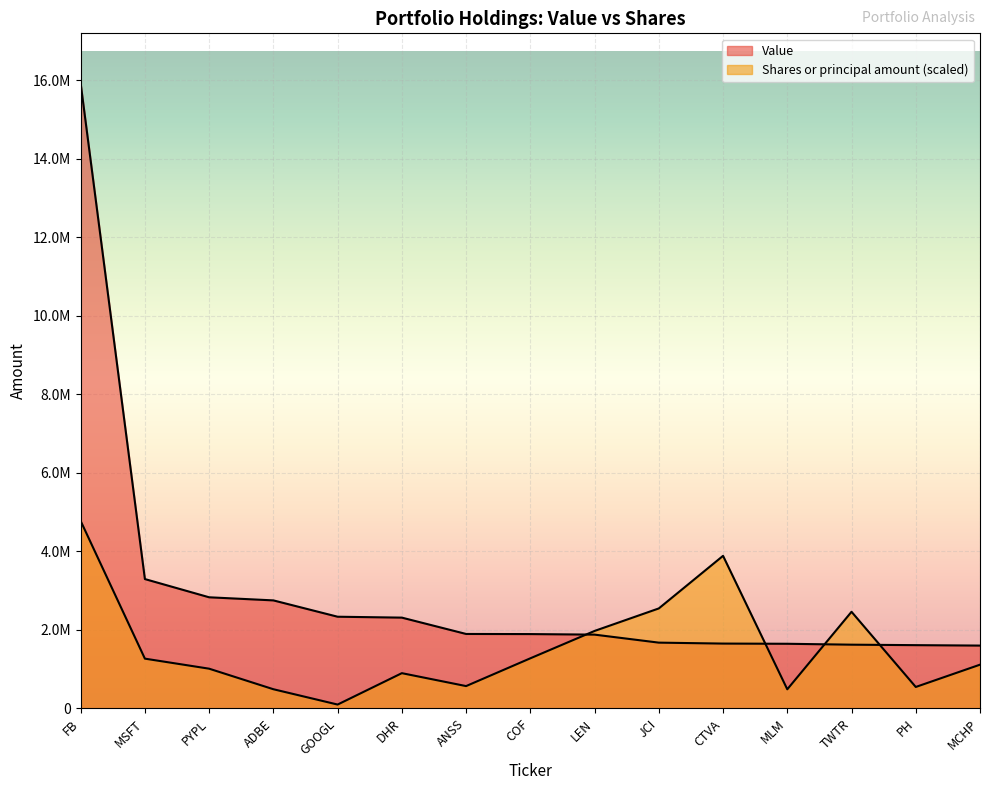

Which series has the largest total across all categories?

Value